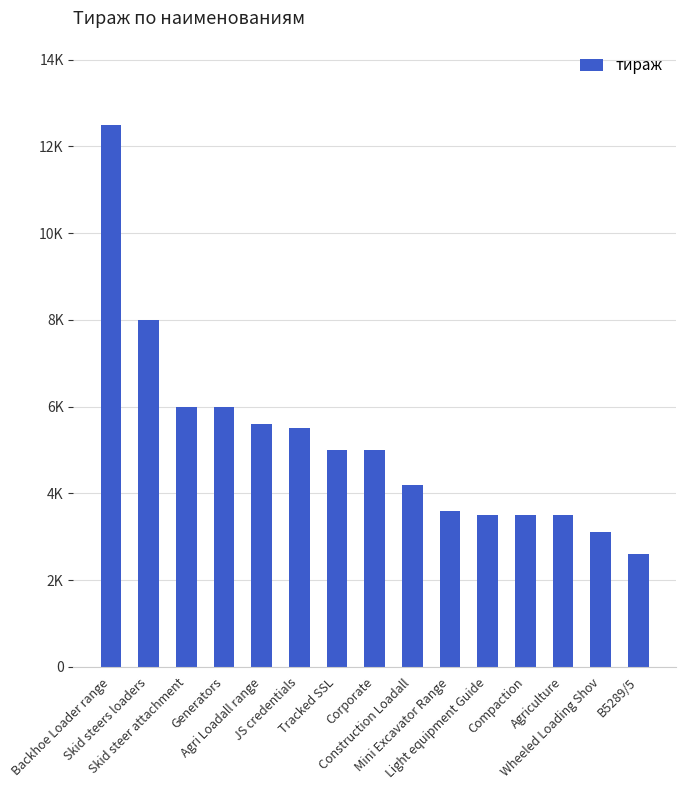

Does the chart contain any negative values?

No